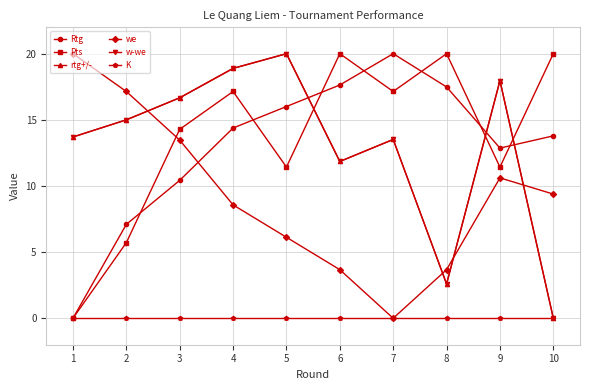

How many positive values does the rtg+/- series have?

9